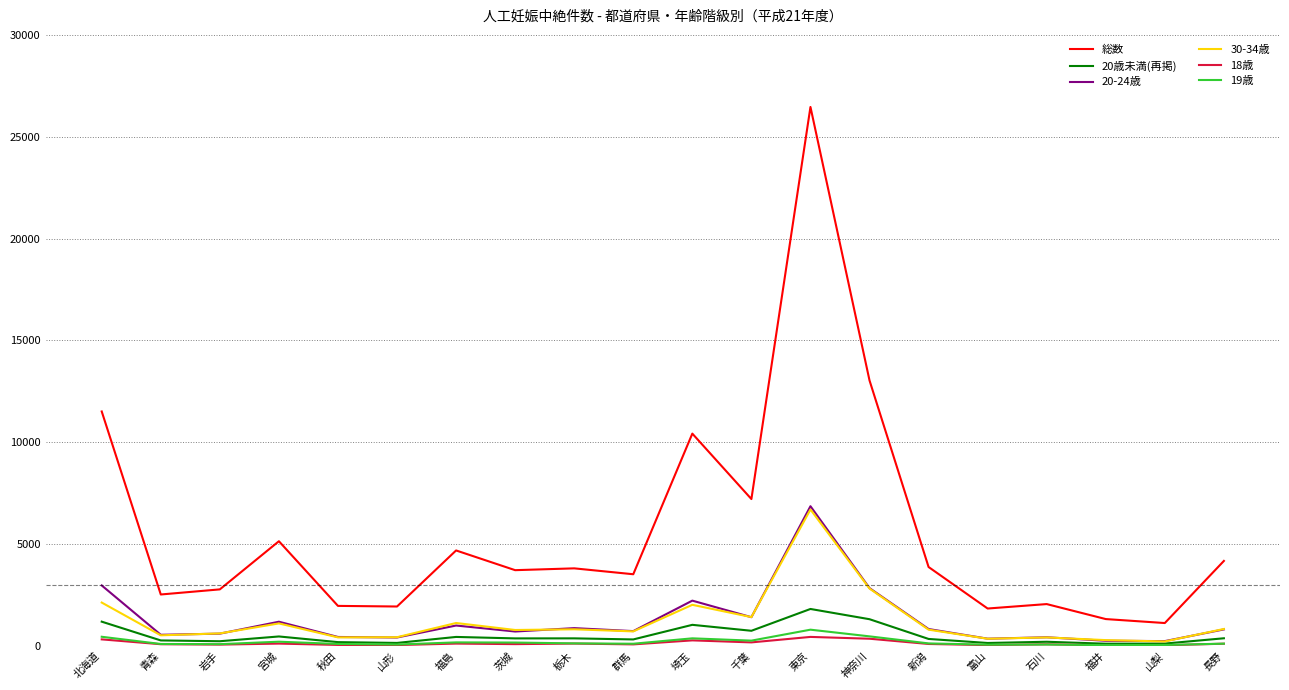

Is the value of 18歳 at 長野 greater than the value of 20-24歳 at 千葉?

No